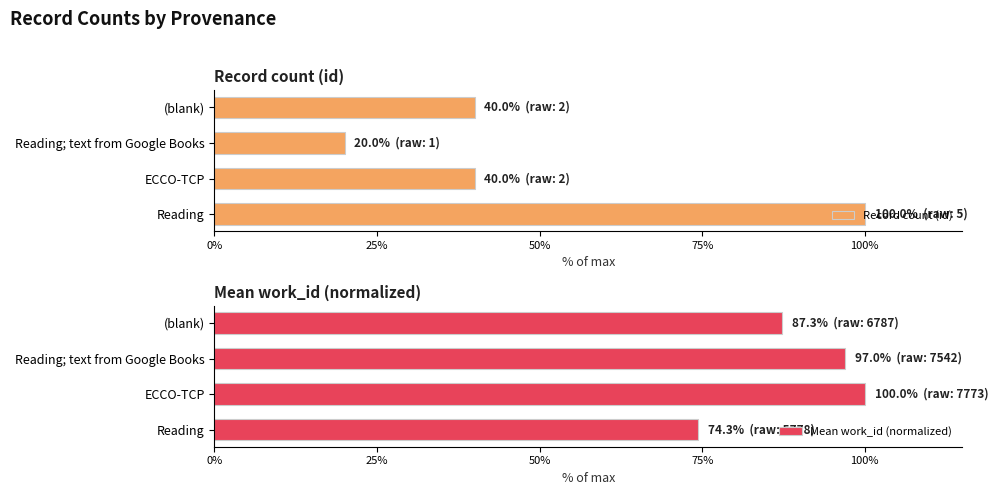

What is the sum of all Record count (id) values?

200